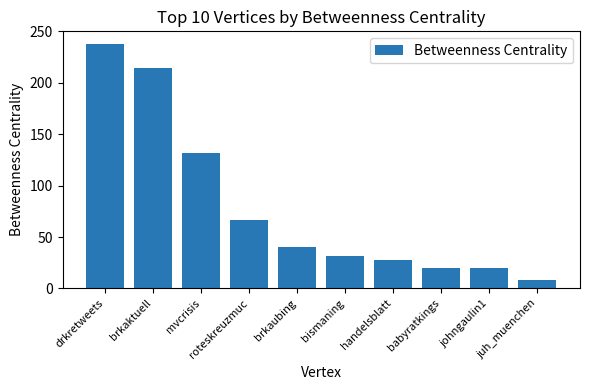

How many data points does each series have?

10